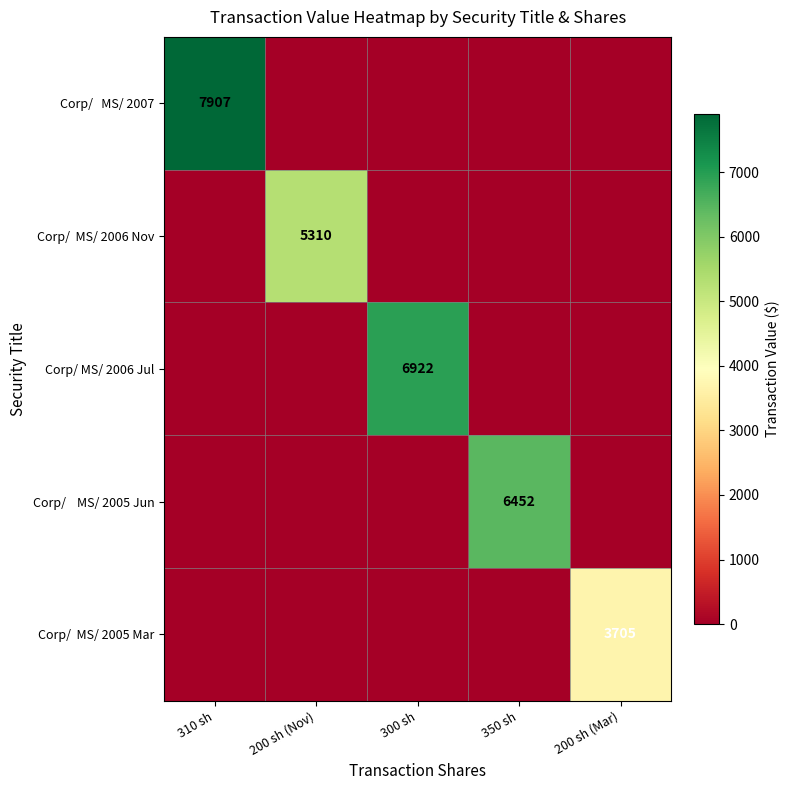

What is the difference between the highest and lowest values at 200 sh (Nov)?

5310